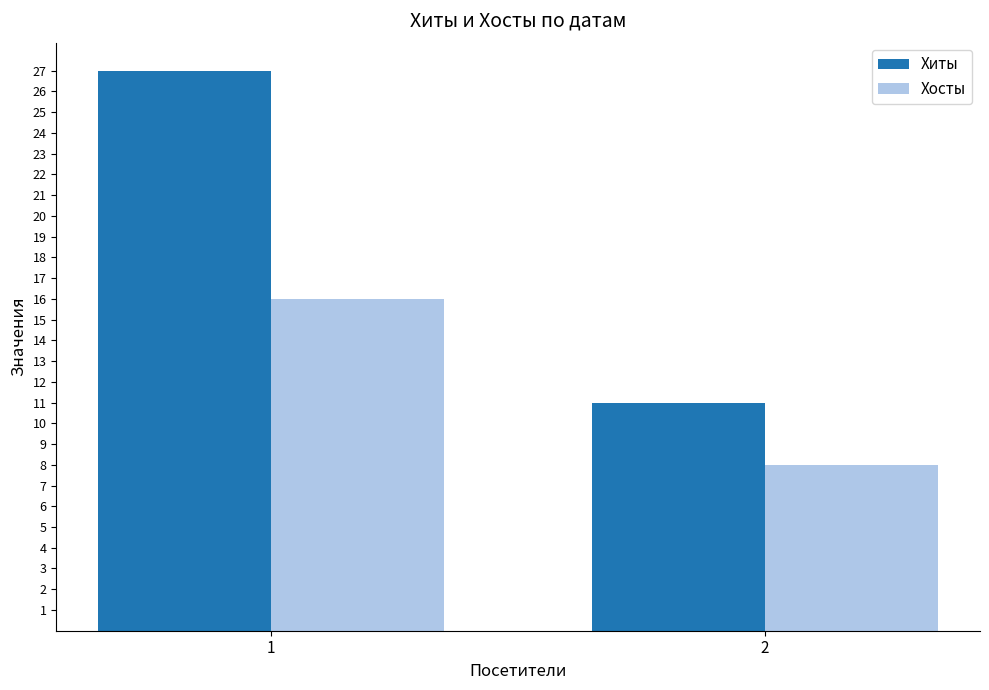

What is the total value across all series at 2?

19